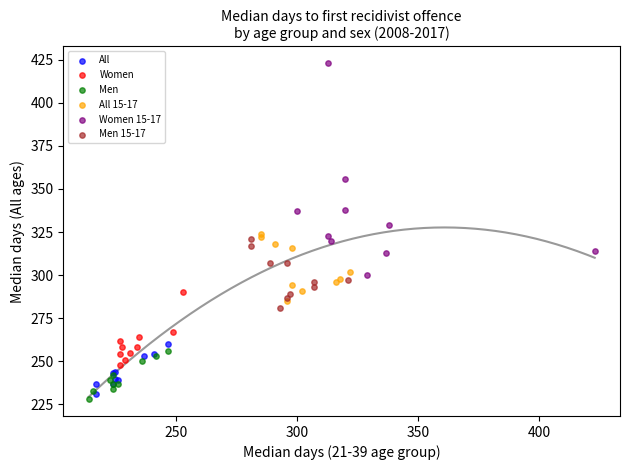

Which series contains the highest Y value?

Women 15-17